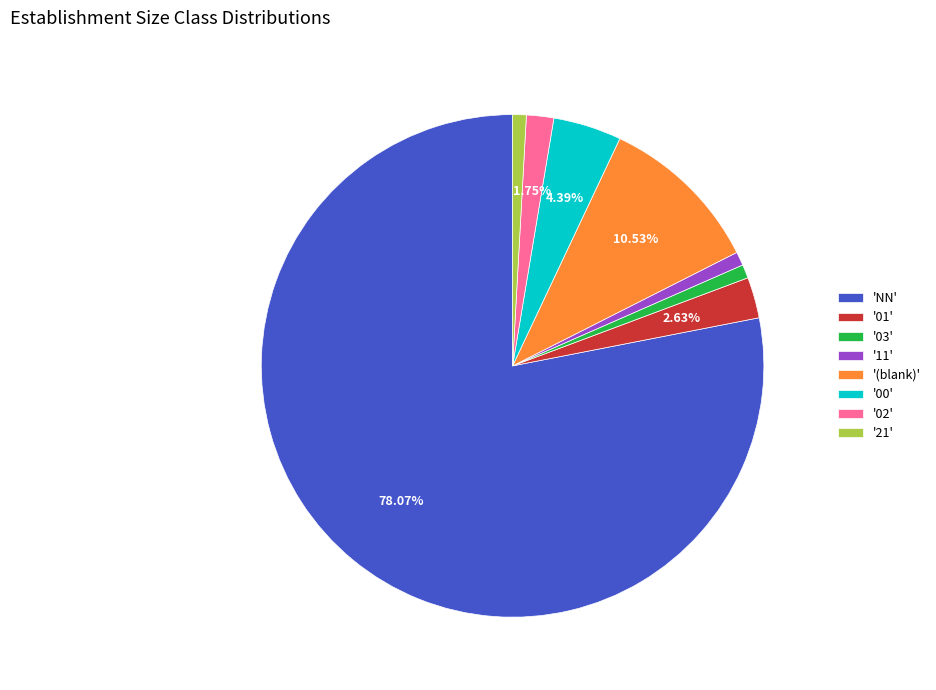

How many slices are in this pie chart?

8